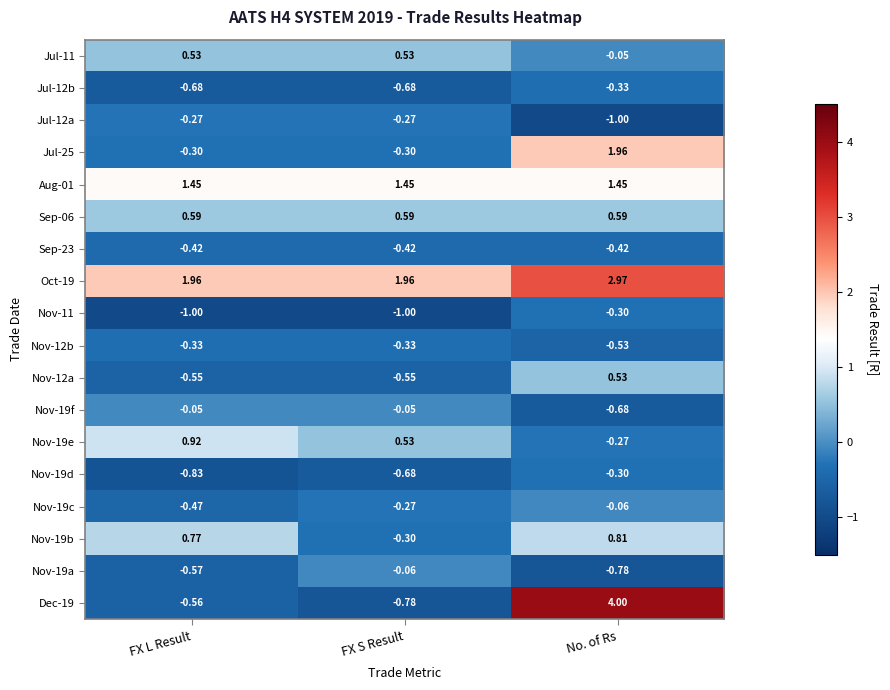

At how many categories does at least one series exceed 3?

1